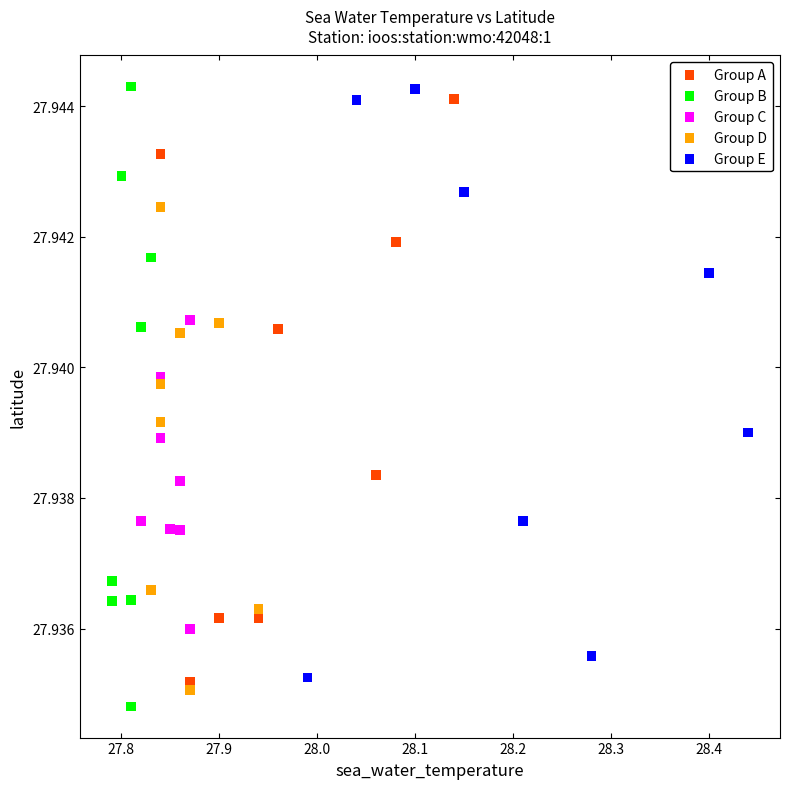

What are all the series names shown in the legend?

Group A, Group B, Group C, Group D, Group E